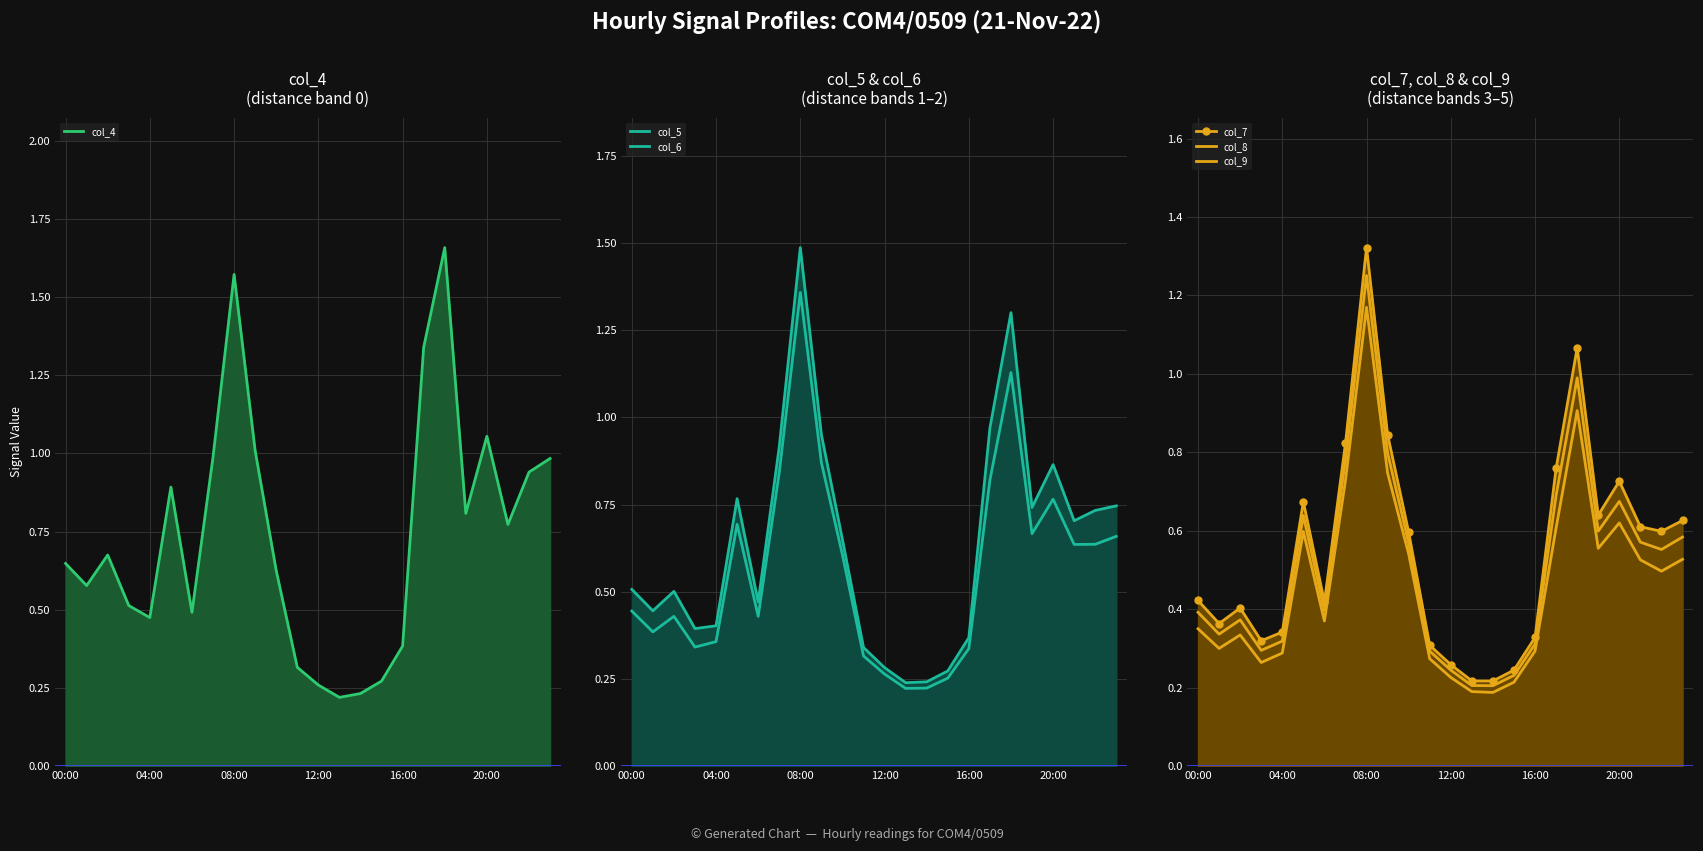

True or false: col_6 and col_7 intersect in this chart.

False